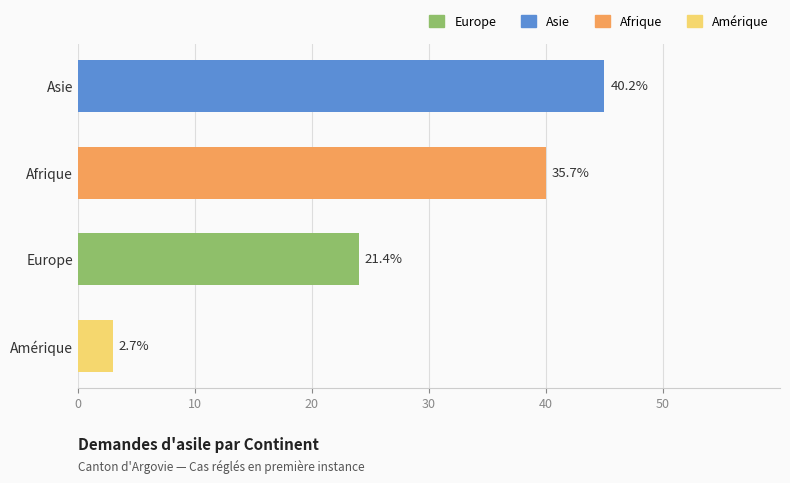

What is the minimum value shown in the chart?

3